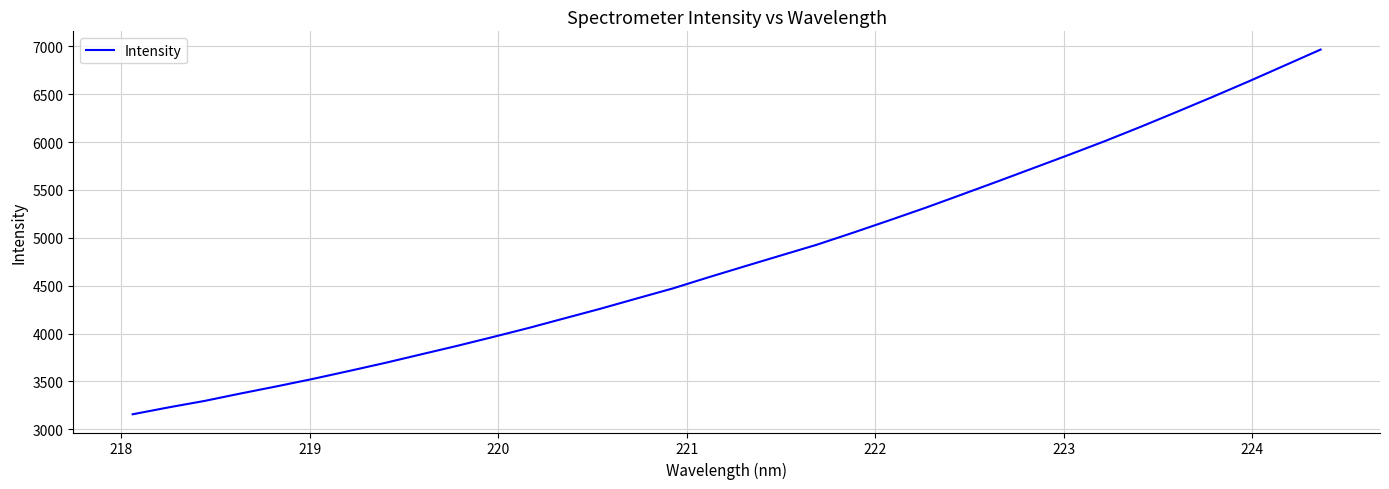

What is the difference between the maximum and minimum values?

3810.5